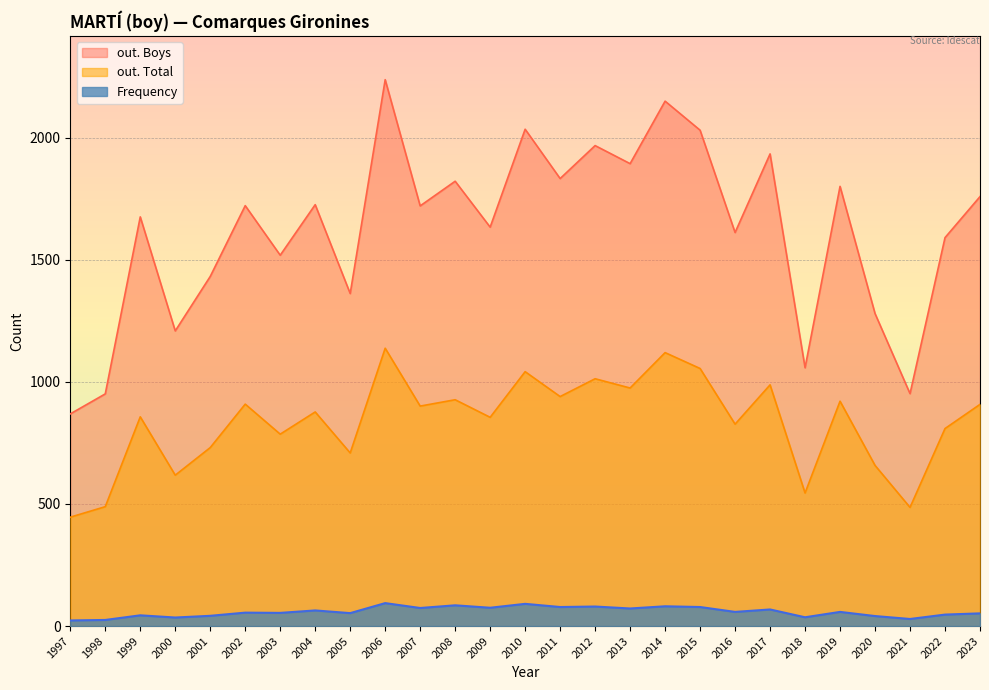

Between 2005 and 1998, which series saw the biggest shift?

out. Boys